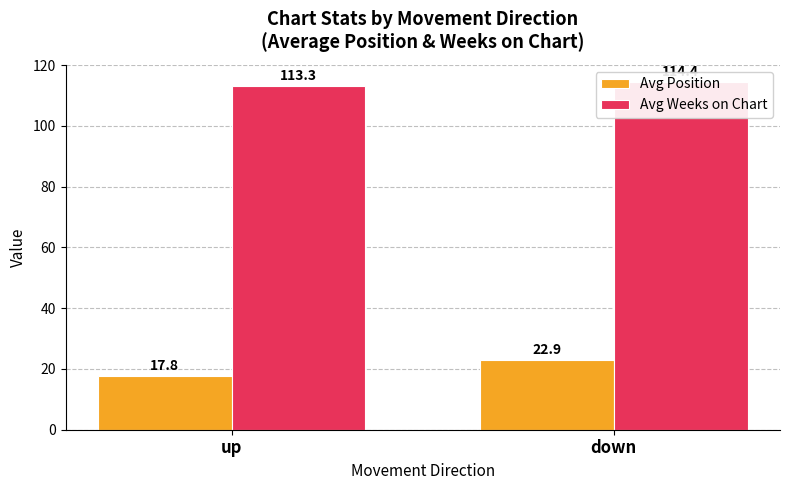

Reading left to right, what are all the values shown in this chart?

Avg Position: 17.8	22.9
Avg Weeks on Chart: 113.3	114.4